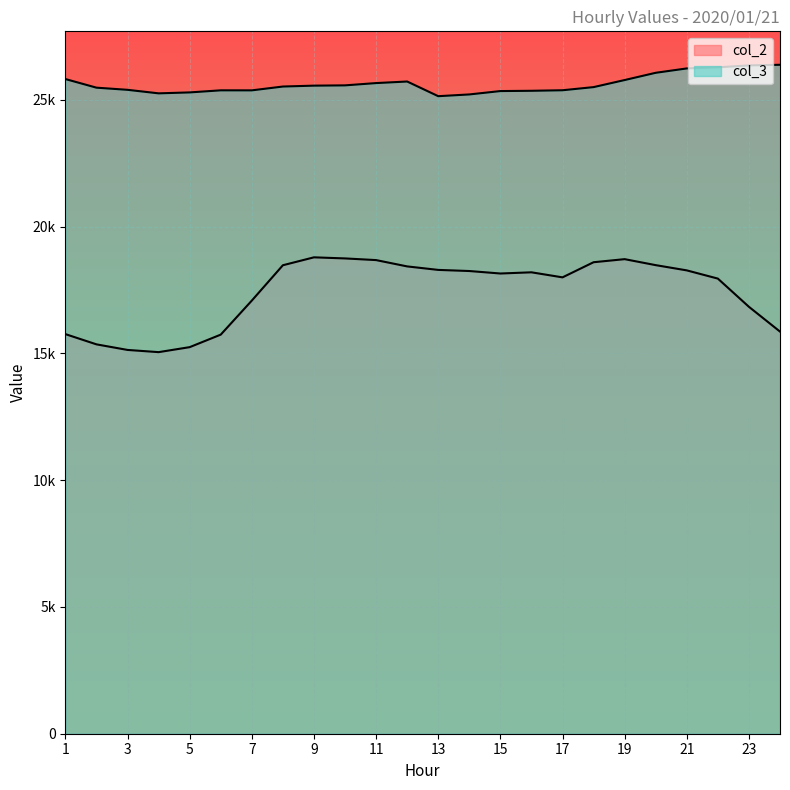

True or false: col_2 and col_3 intersect in this chart.

False